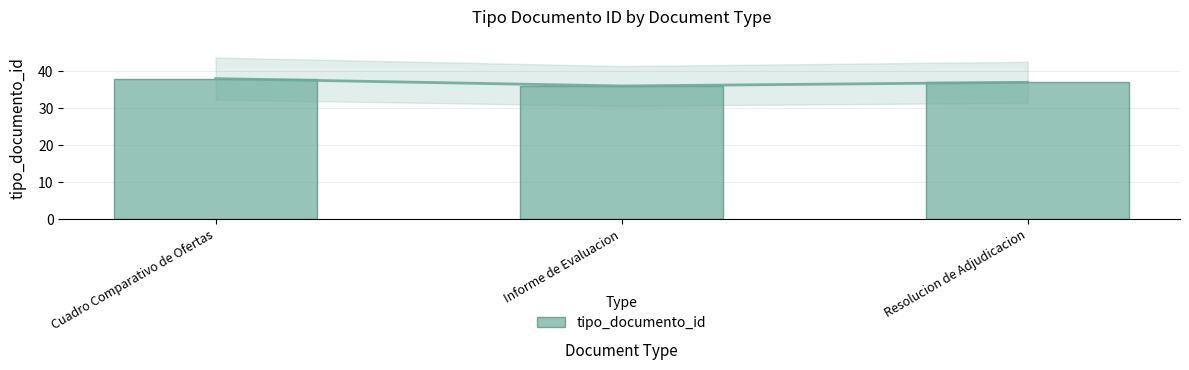

What is the maximum value shown in the chart?

38